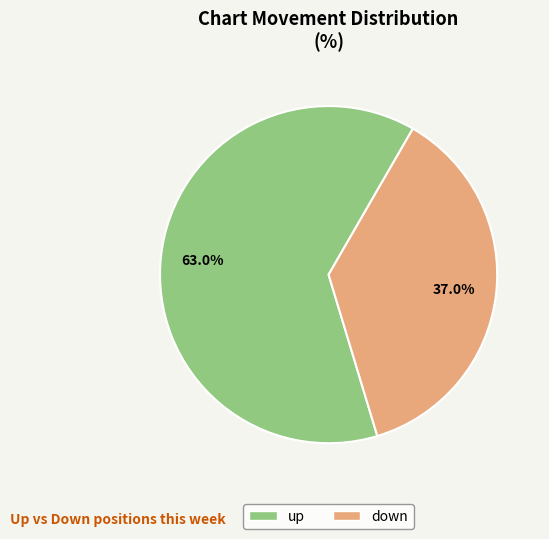

Which category accounts for the majority?

up